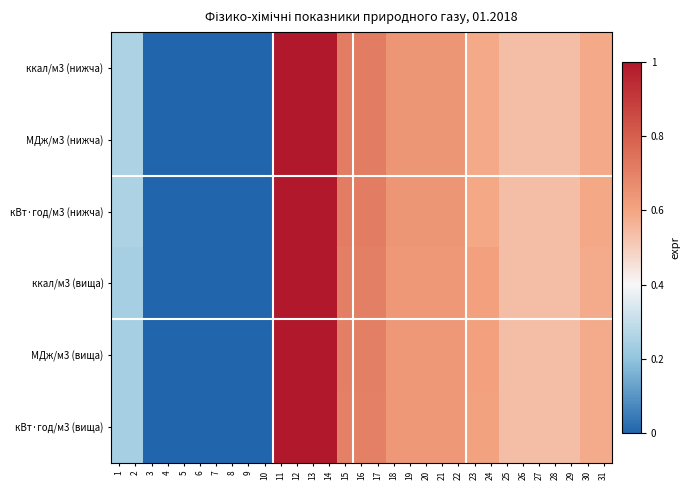

Reading left to right, transcribe all the data shown in this chart.

ккал/м3 (нижча): 1=0.3	2=0.3	3=0.0	4=0.0	5=0.0	6=0.0	7=0.0	8=0.0	9=0.0	10=0.0	11=1.0	12=1.0	13=1.0	14=1.0	15=0.7	16=0.7	17=0.7	18=0.6	19=0.6	20=0.6	21=0.6	22=0.6	23=0.6	24=0.6	25=0.5	26=0.5	27=0.5	28=0.5	29=0.5	30=0.6	31=0.6
МДж/м3 (нижча): 1=0.3	2=0.3	3=0.0	4=0.0	5=0.0	6=0.0	7=0.0	8=0.0	9=0.0	10=0.0	11=1.0	12=1.0	13=1.0	14=1.0	15=0.7	16=0.7	17=0.7	18=0.6	19=0.6	20=0.6	21=0.6	22=0.6	23=0.6	24=0.6	25=0.5	26=0.5	27=0.5	28=0.5	29=0.5	30=0.6	31=0.6
кВт·год/м3 (нижча): 1=0.3	2=0.3	3=0.0	4=0.0	5=0.0	6=0.0	7=0.0	8=0.0	9=0.0	10=0.0	11=1.0	12=1.0	13=1.0	14=1.0	15=0.7	16=0.7	17=0.7	18=0.6	19=0.6	20=0.6	21=0.6	22=0.6	23=0.6	24=0.6	25=0.5	26=0.5	27=0.5	28=0.5	29=0.5	30=0.6	31=0.6
ккал/м3 (вища): 1=0.2	2=0.2	3=0.0	4=0.0	5=0.0	6=0.0	7=0.0	8=0.0	9=0.0	10=0.0	11=1.0	12=1.0	13=1.0	14=1.0	15=0.7	16=0.7	17=0.7	18=0.6	19=0.6	20=0.6	21=0.6	22=0.6	23=0.6	24=0.6	25=0.5	26=0.5	27=0.5	28=0.5	29=0.5	30=0.6	31=0.6
МДж/м3 (вища): 1=0.2	2=0.2	3=0.0	4=0.0	5=0.0	6=0.0	7=0.0	8=0.0	9=0.0	10=0.0	11=1.0	12=1.0	13=1.0	14=1.0	15=0.7	16=0.7	17=0.7	18=0.6	19=0.6	20=0.6	21=0.6	22=0.6	23=0.6	24=0.6	25=0.5	26=0.5	27=0.5	28=0.5	29=0.5	30=0.6	31=0.6
кВт·год/м3 (вища): 1=0.2	2=0.2	3=0.0	4=0.0	5=0.0	6=0.0	7=0.0	8=0.0	9=0.0	10=0.0	11=1.0	12=1.0	13=1.0	14=1.0	15=0.7	16=0.7	17=0.7	18=0.6	19=0.6	20=0.6	21=0.6	22=0.6	23=0.6	24=0.6	25=0.5	26=0.5	27=0.5	28=0.5	29=0.5	30=0.6	31=0.6